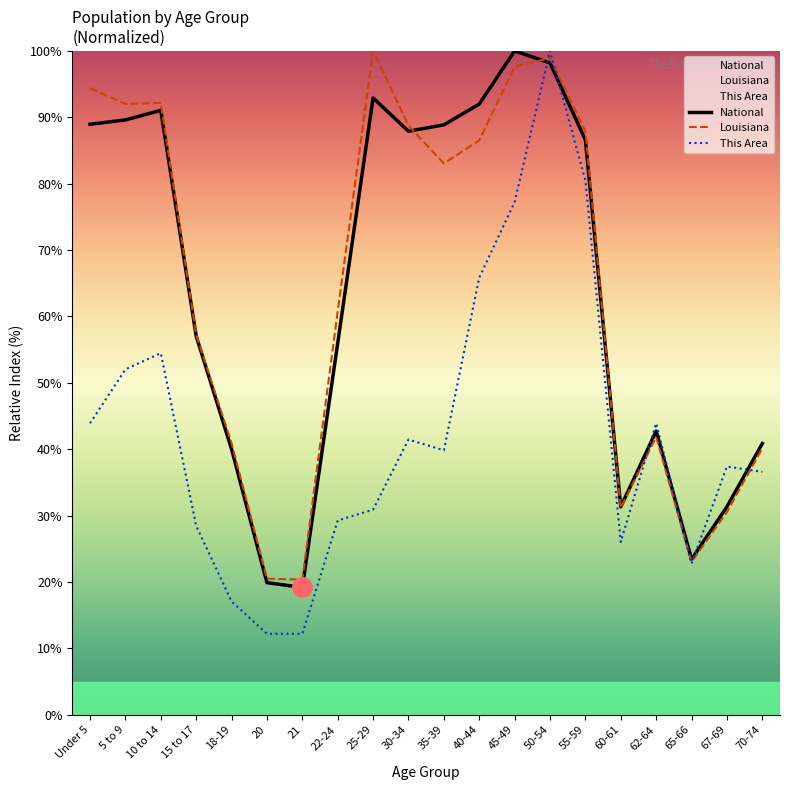

Is it true that This Area equals 77.2 at 45-49?

True